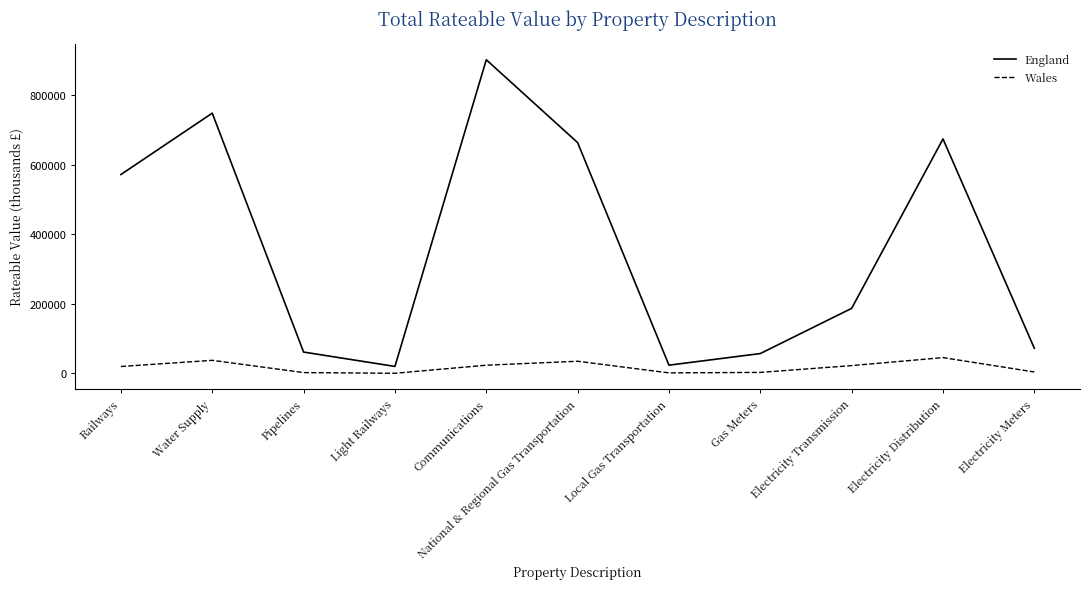

Which series has the largest total across all categories?

England